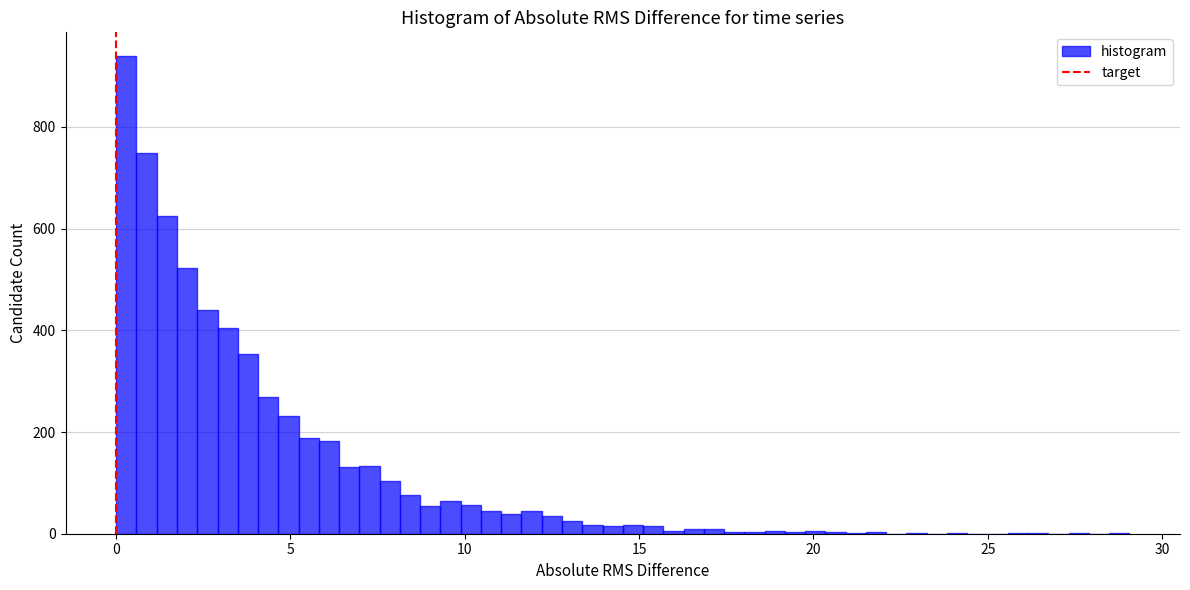

Read against the x-axis, roughly where is the centre of the tallest bar?

0.5